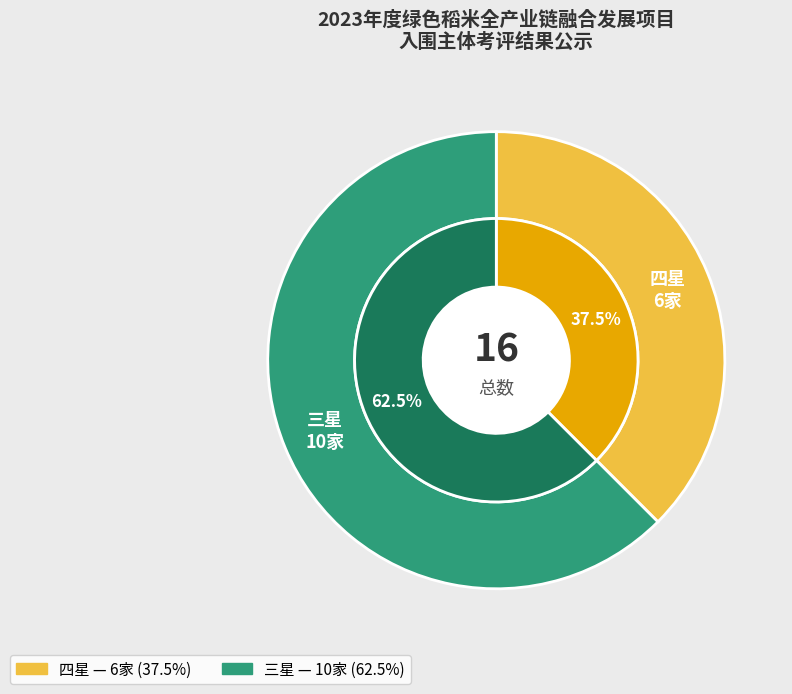

Does 四星 represent more than half of the total?

No